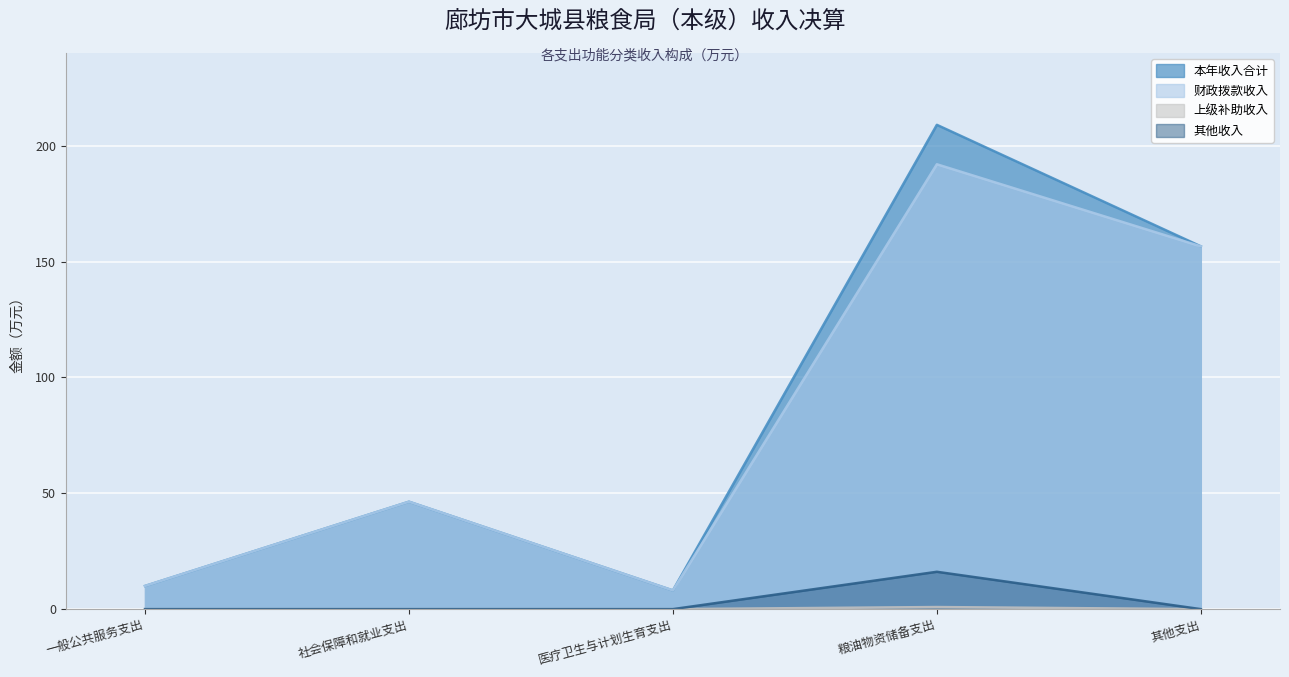

What is the average value of the 财政拨款收入 series?

82.6